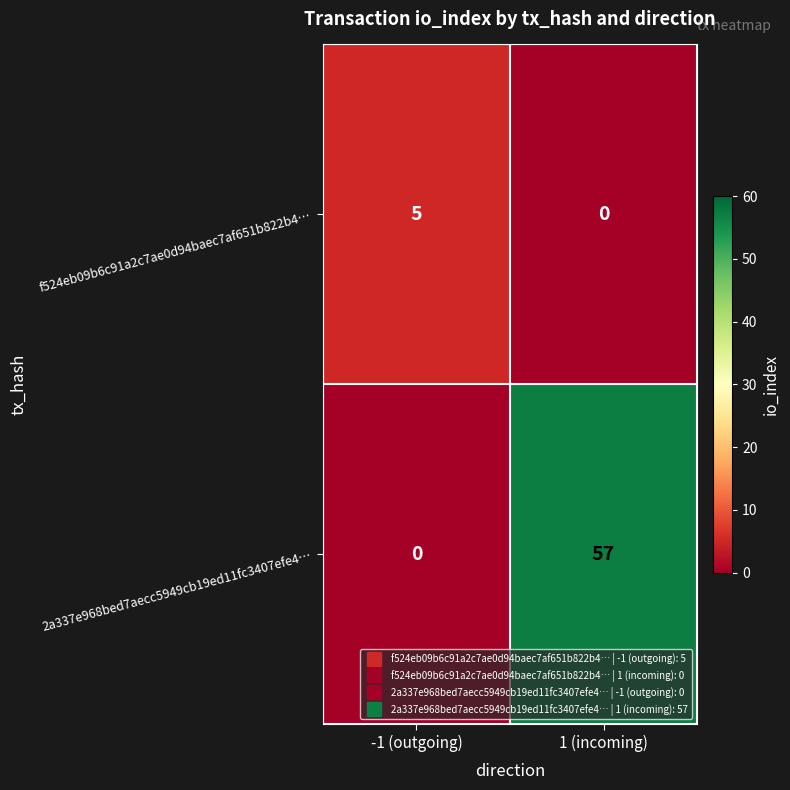

What is the sum of the 2a337e968bed7aecc5949cb19ed11fc3407efe4… values at 1 (incoming) and -1 (outgoing)?

57